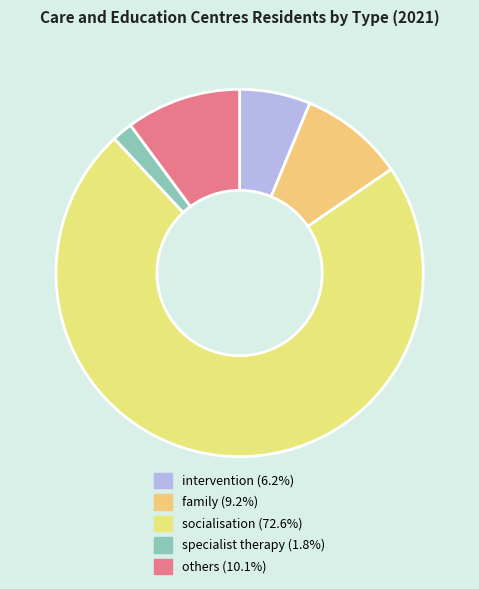

How much of the chart is everything except intervention?

93.8%